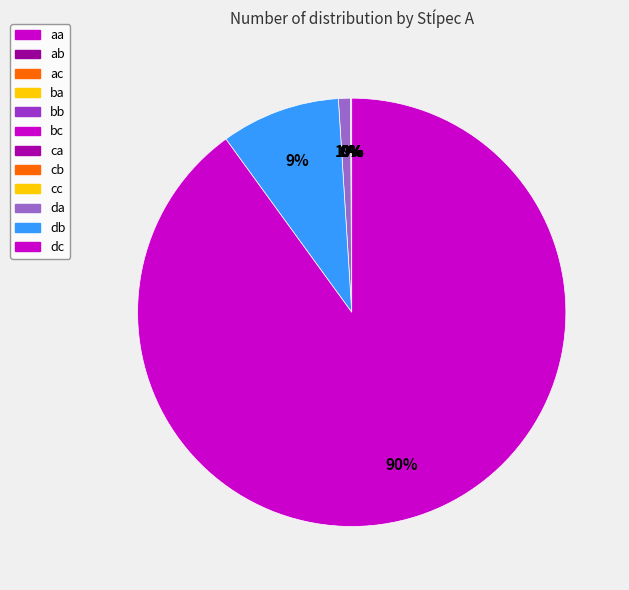

Rank the categories by value from highest to lowest.

dc, db, da, cc, cb, ca, bc, bb, ba, ac, ab, aa